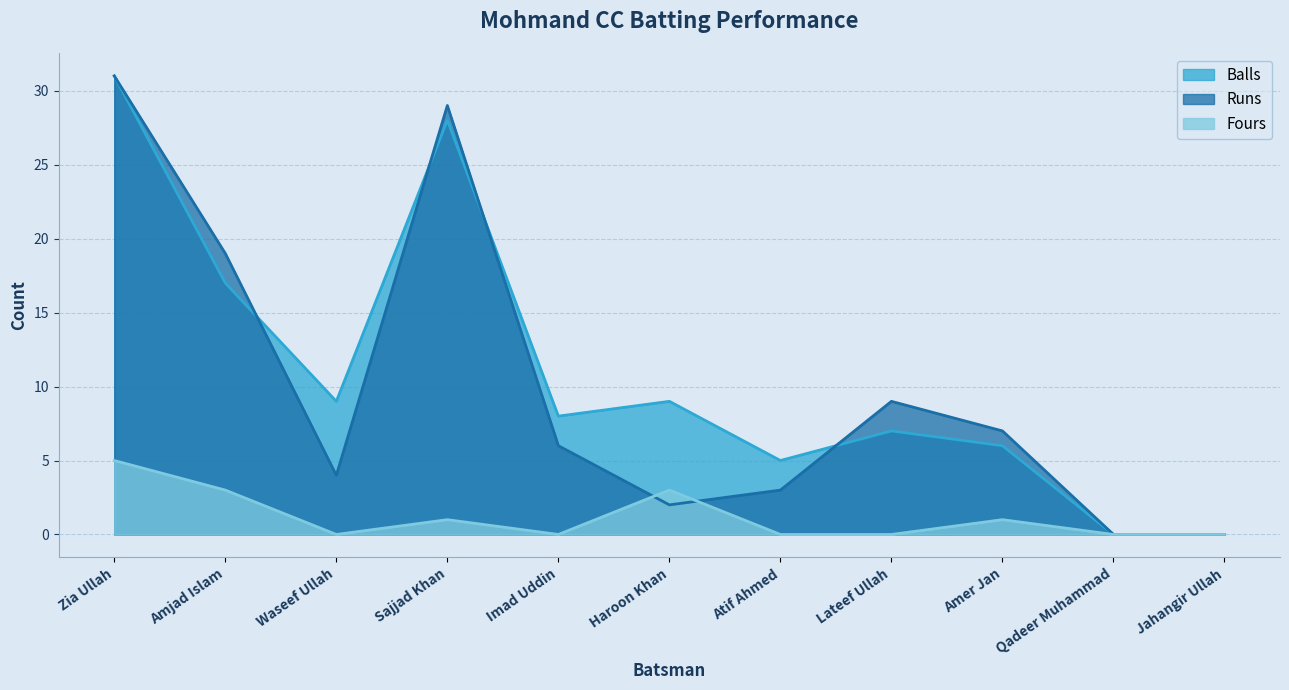

Which category has the lowest value in the Runs series?

Qadeer Muhammad